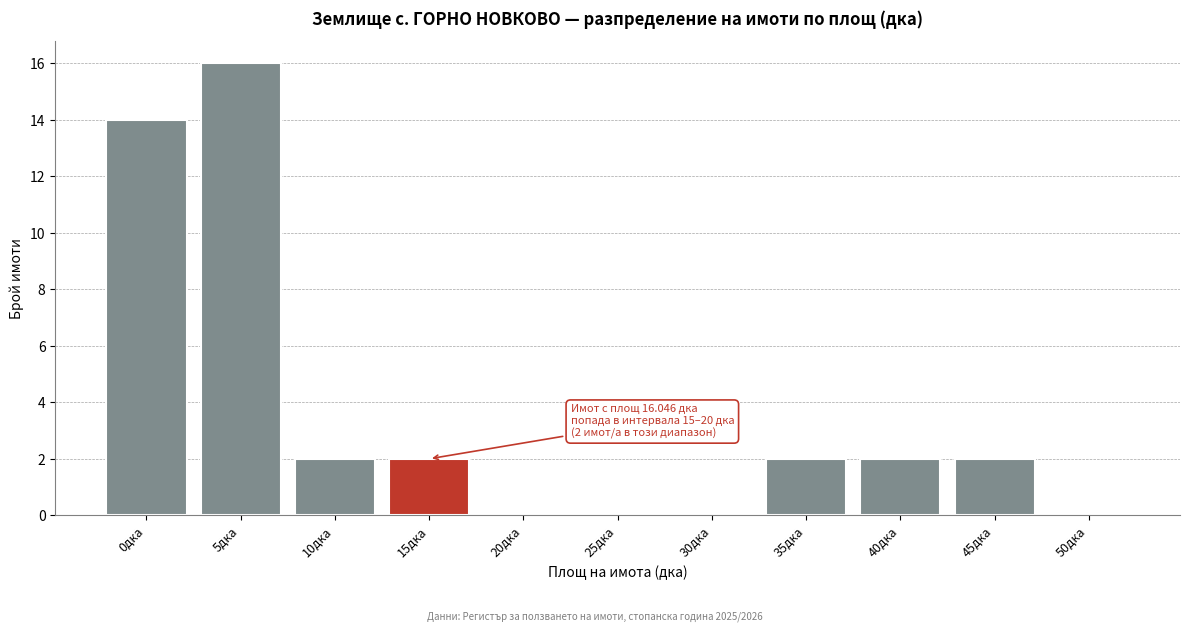

Reading left to right, what are all the values shown in this chart?

0дка=14	5дка=16	10дка=2	15дка=2	20дка=0	25дка=0	30дка=0	35дка=2	40дка=2	45дка=2	50дка=0